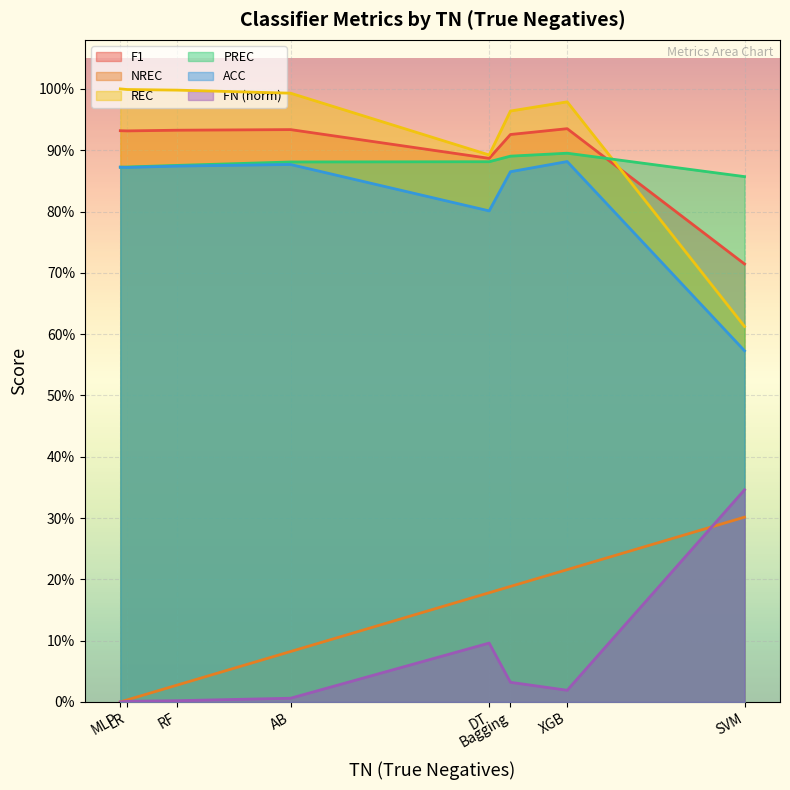

True or false: PREC has a value of 1.6 at AB.

False